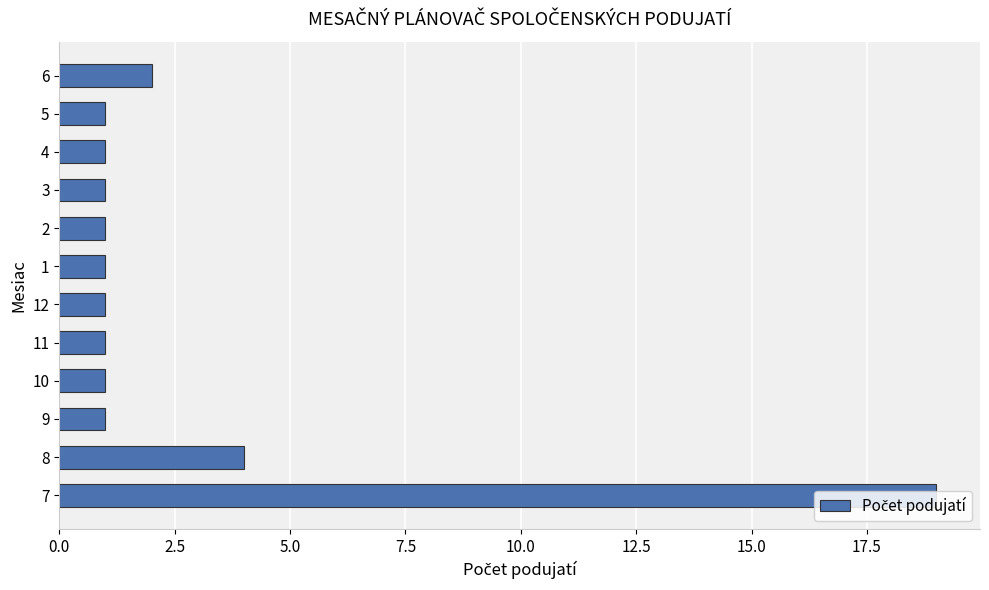

The chart shows a value of 0 at 4. True or false?

False